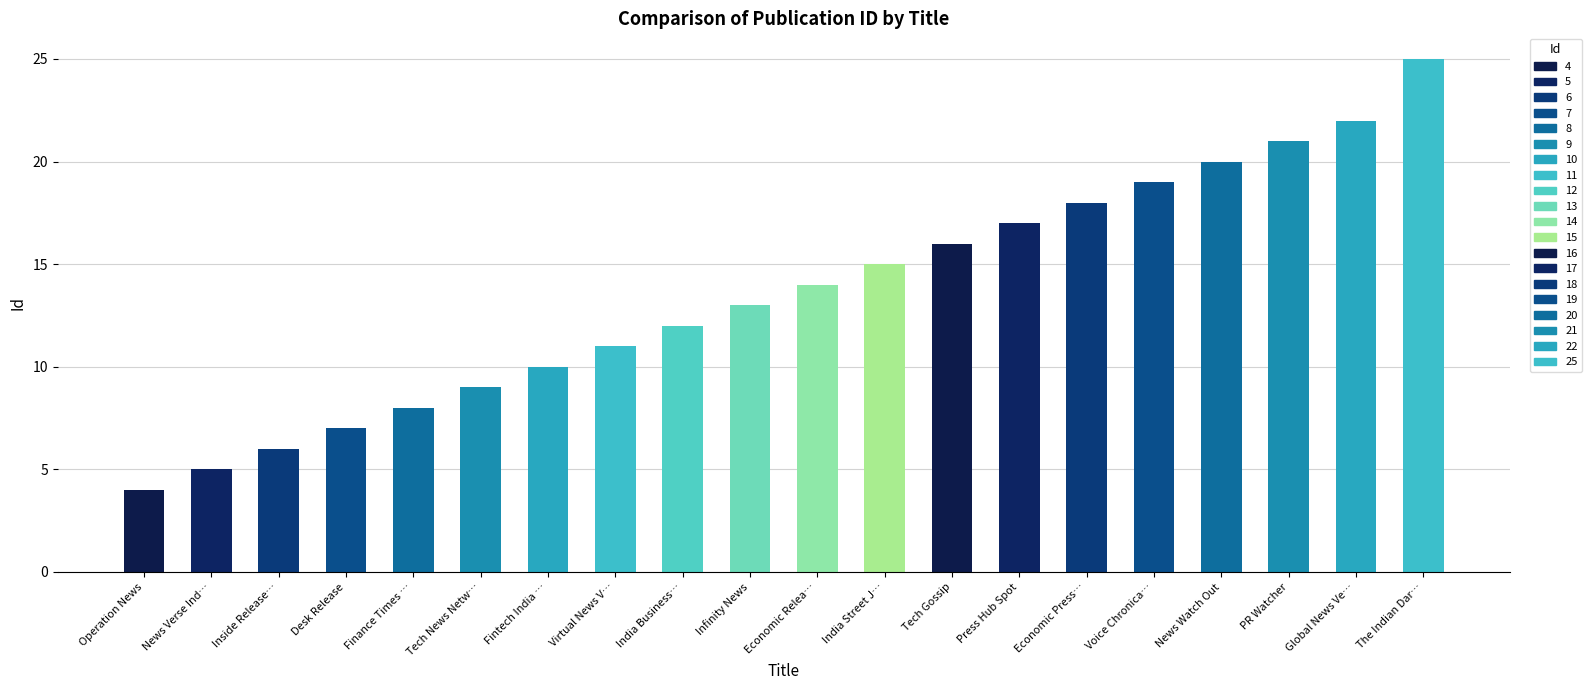

What is the label of the 19th bar from the right?

News Verse India